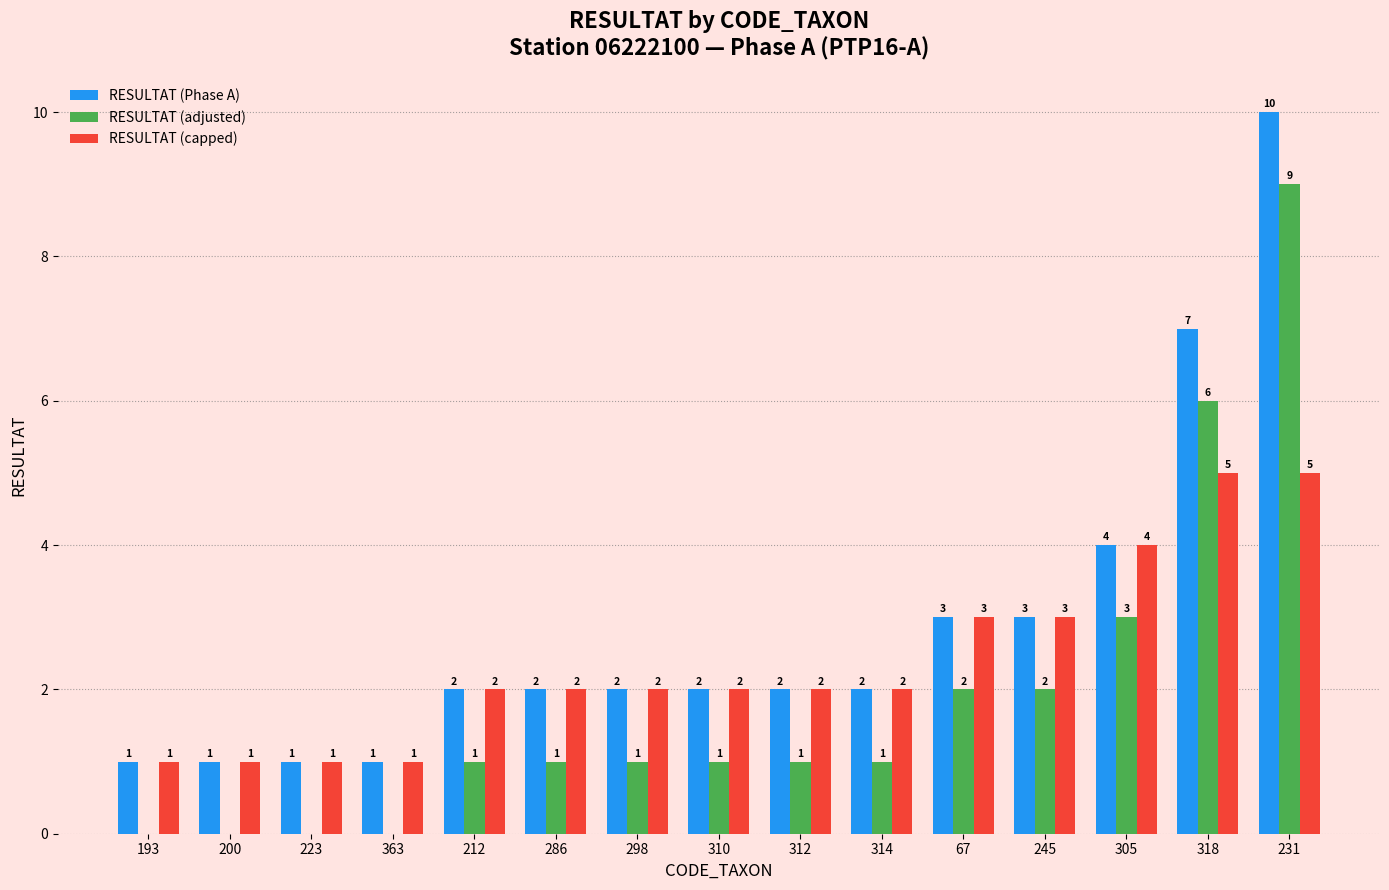

Reading left to right, extract all data points from this chart.

RESULTAT (Phase A): 1	1	1	1	2	2	2	2	2	2	3	3	4	7	10
RESULTAT (adjusted): 0	0	0	0	1	1	1	1	1	1	2	2	3	6	9
RESULTAT (capped): 1	1	1	1	2	2	2	2	2	2	3	3	4	5	5